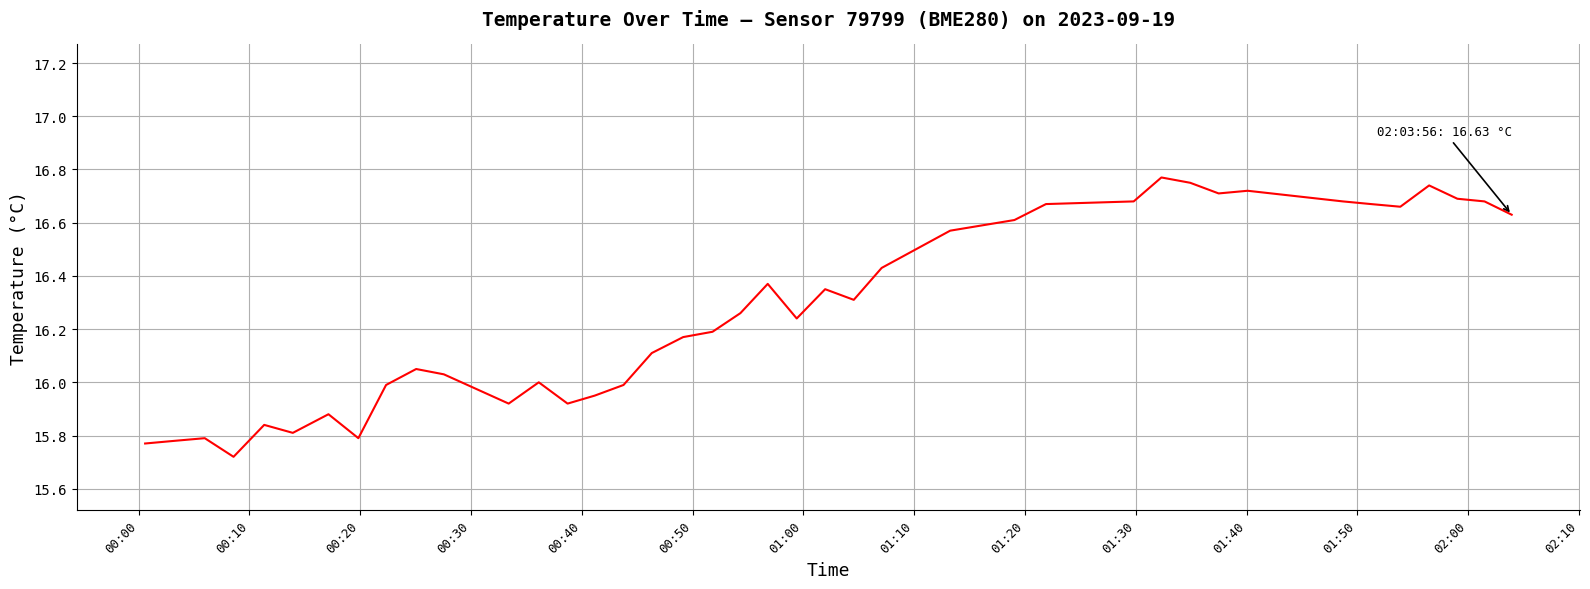

What is the minimum value shown in the chart?

15.7